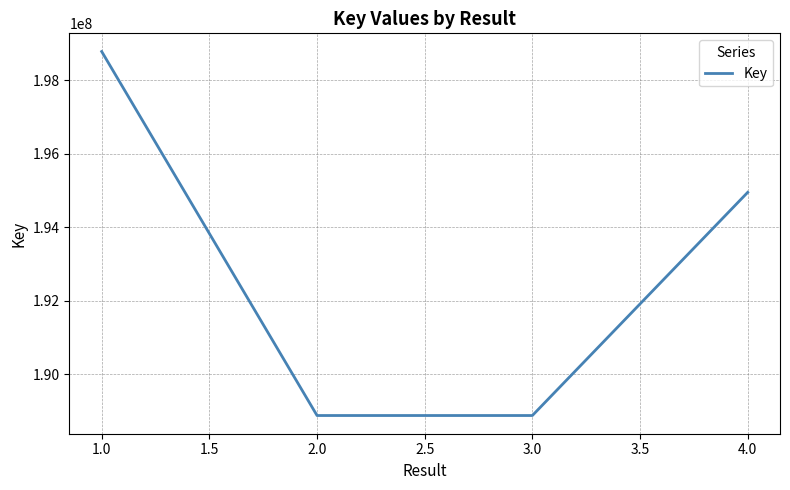

True or false: the data shows 41877114 at 1.0.

False